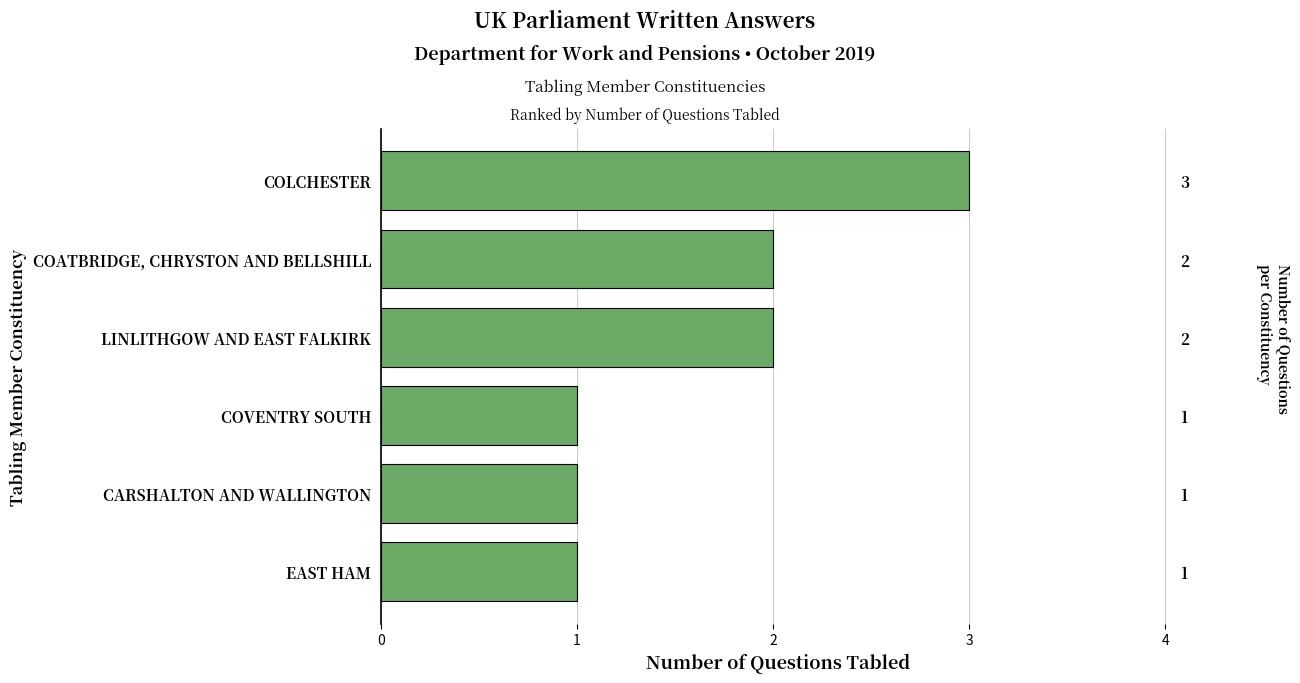

The chart shows a value of 1 at CARSHALTON AND WALLINGTON. True or false?

True